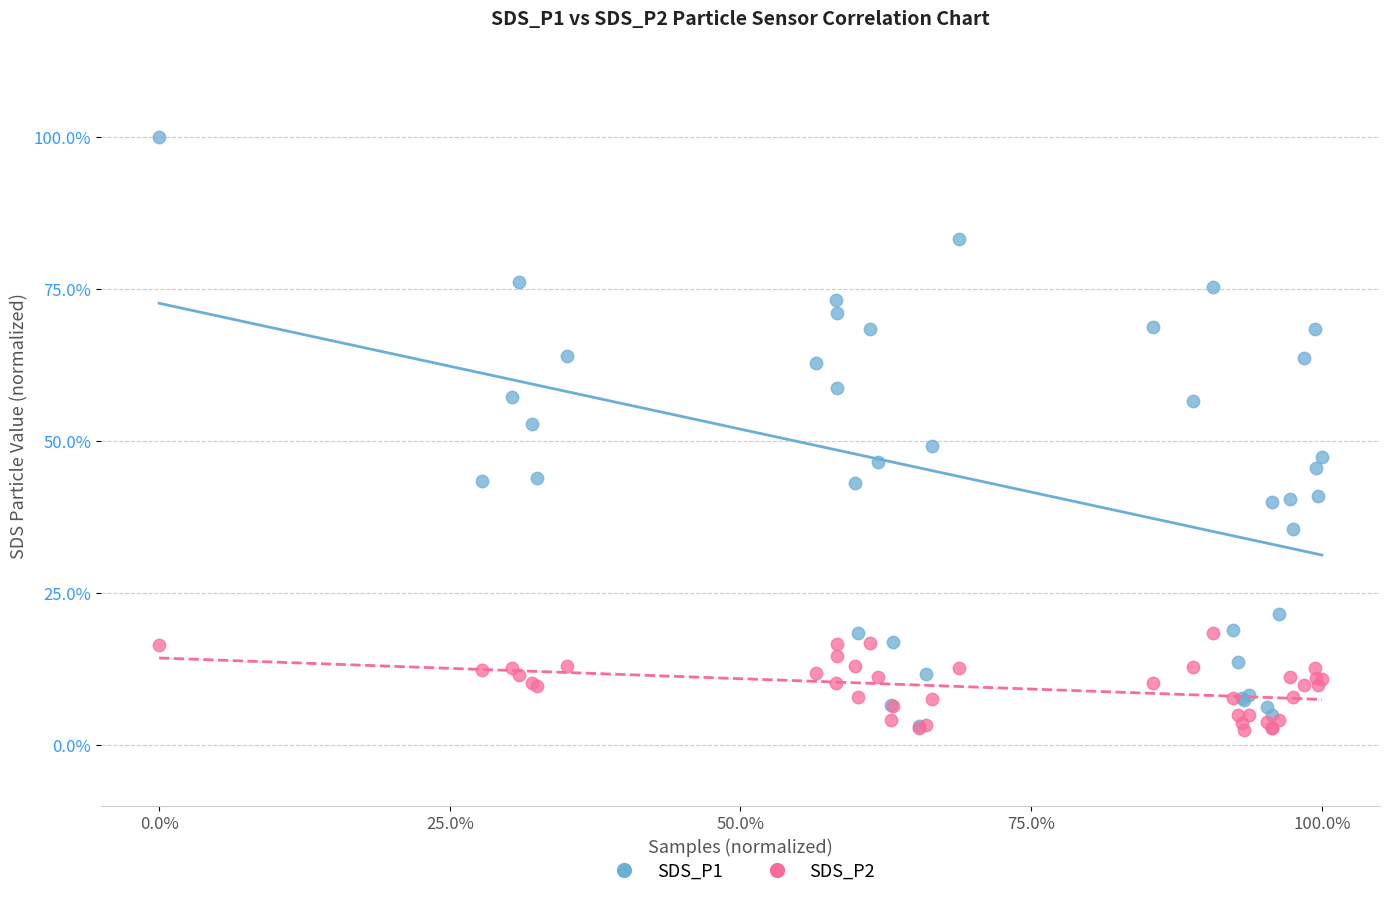

What are all the series names shown in the legend?

SDS_P1, SDS_P2